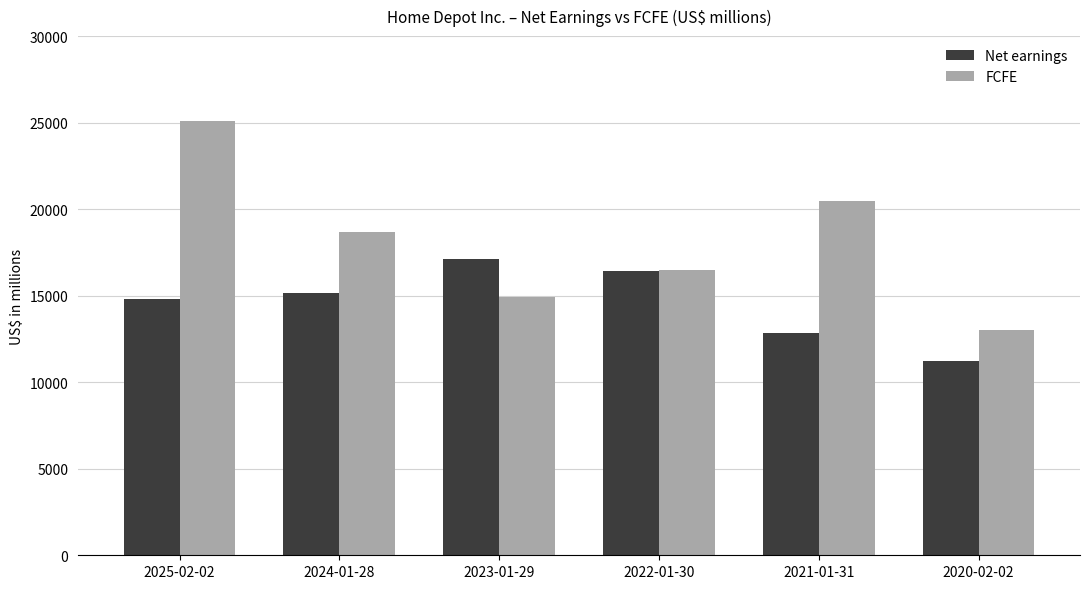

Where does the FCFE series first go above 18670?

2025-02-02